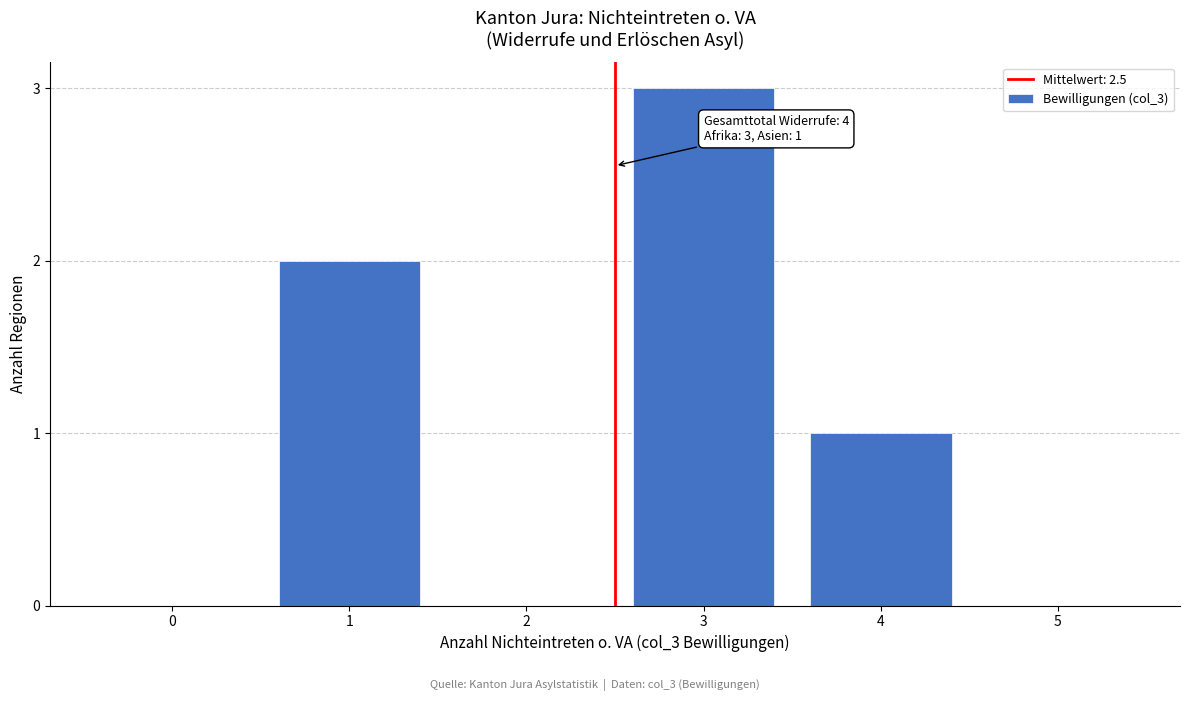

Reading right to left, list all the values displayed in this chart.

5=0	4=1	3=3	2=0	1=2	0=0